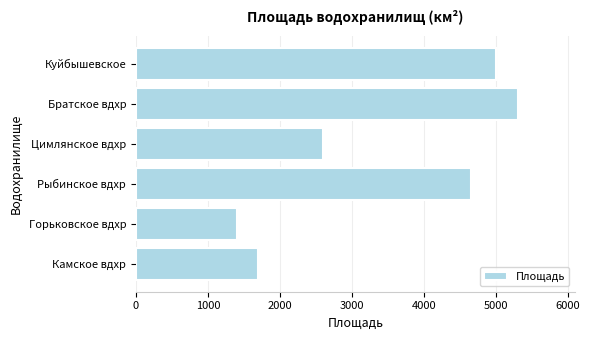

What is the difference between the maximum and second lowest values?

3600